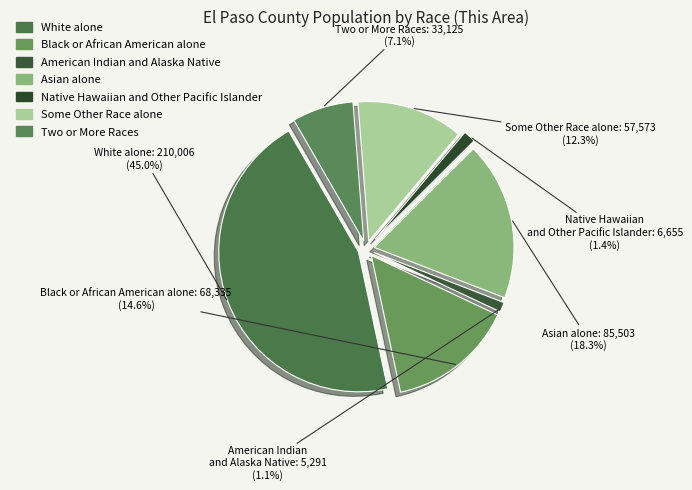

Combined, what portion of the pie is Two or More Races and Asian alone?

25.4%